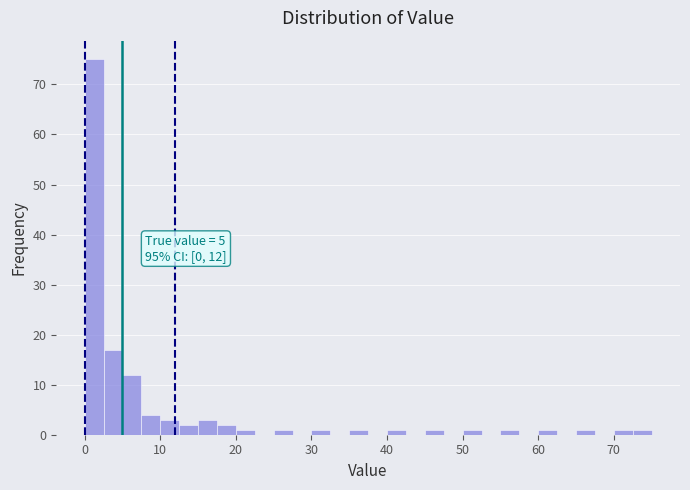

Read against the x-axis, roughly where is the centre of the tallest bar?

1